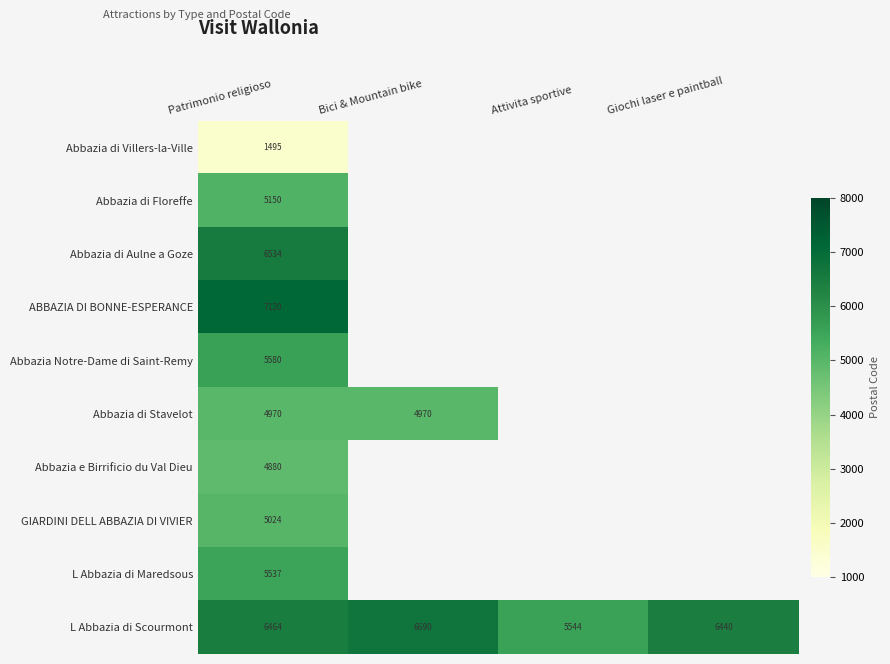

True or false: ABBAZIA DI BONNE-ESPERANCE has a value of 0 at Attivita sportive.

True